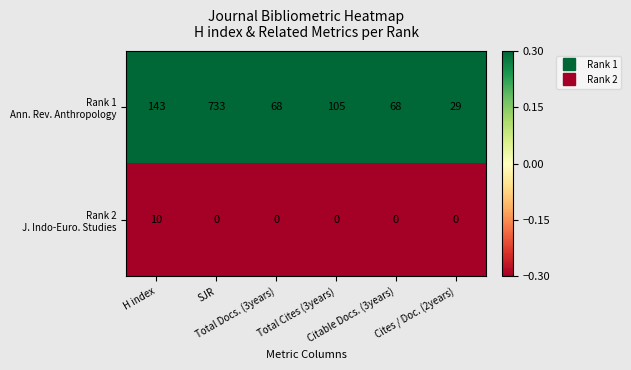

What is the maximum value shown in the chart?

733